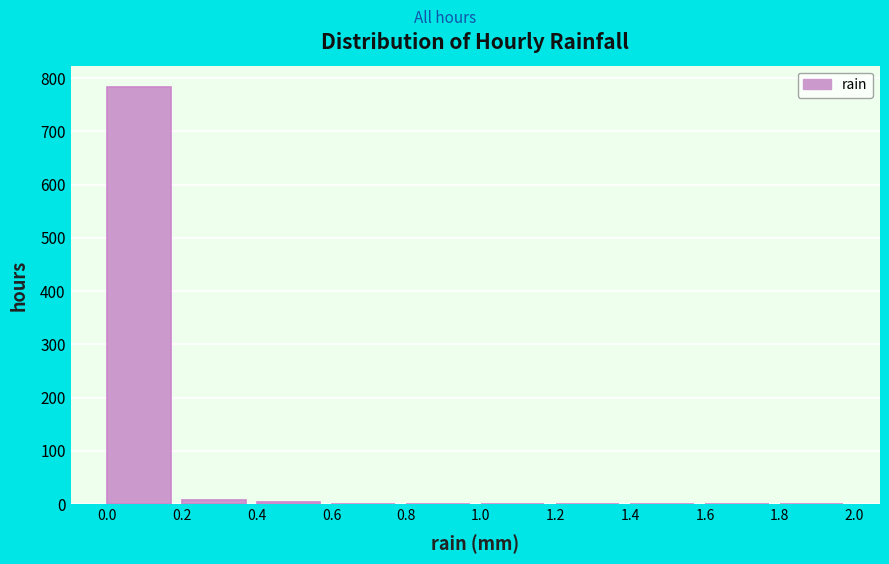

What is the height of the bar covering 0.0 to 0.2 on the x-axis? The values are not printed on the chart, so give them approximately, as read against the axis.

780